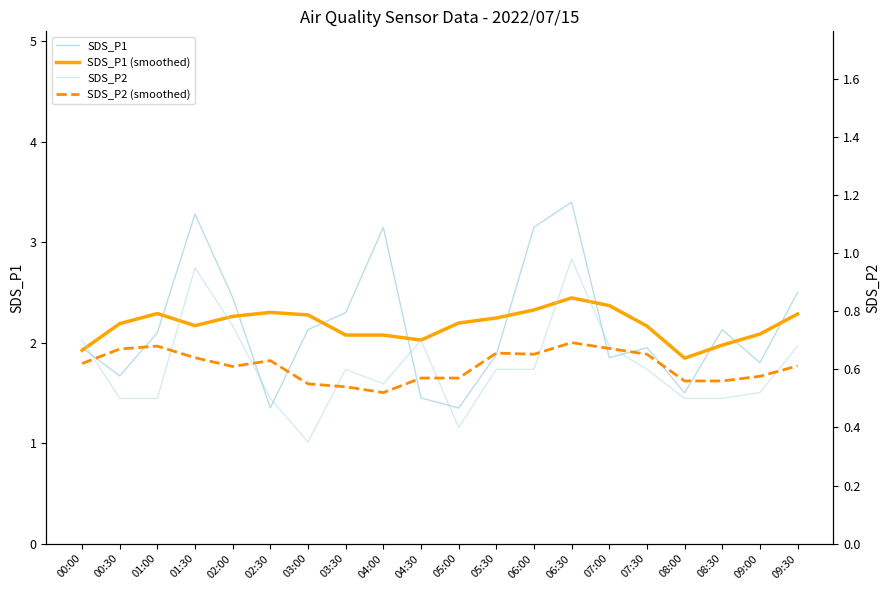

Is the value of SDS_P1 at 01:00 greater than the value of SDS_P1 (smoothed) at 02:00?

No